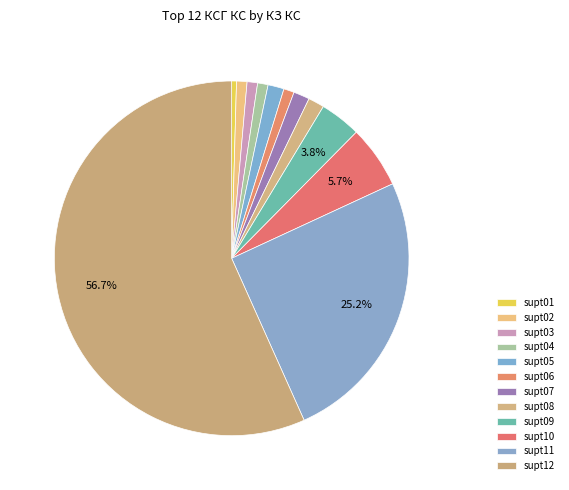

To the nearest percent, what is the combined percentage of supt09 and supt11?

29%